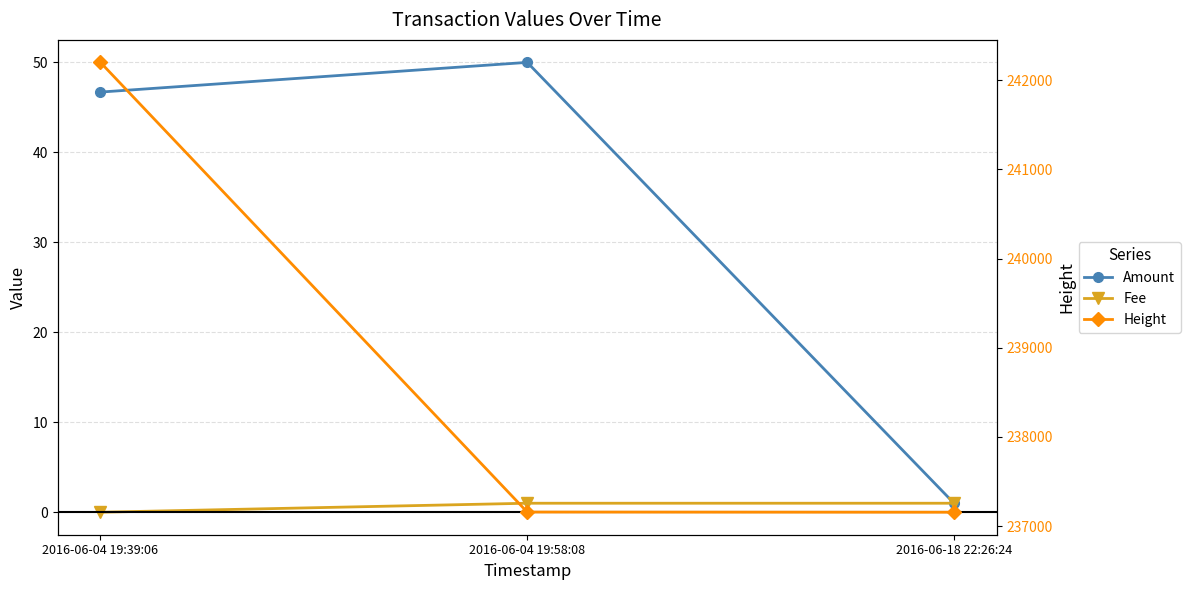

What is the maximum value shown in the chart?

242199.0